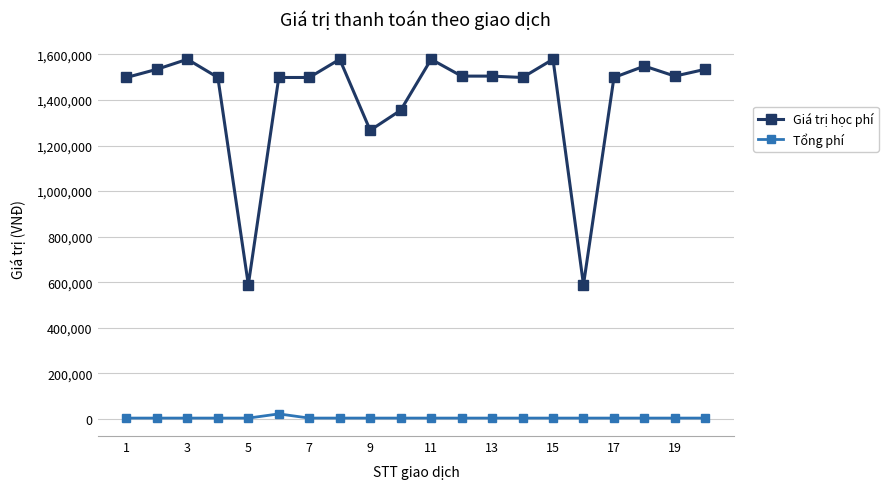

Which series has the largest total across all categories?

Giá trị học phí